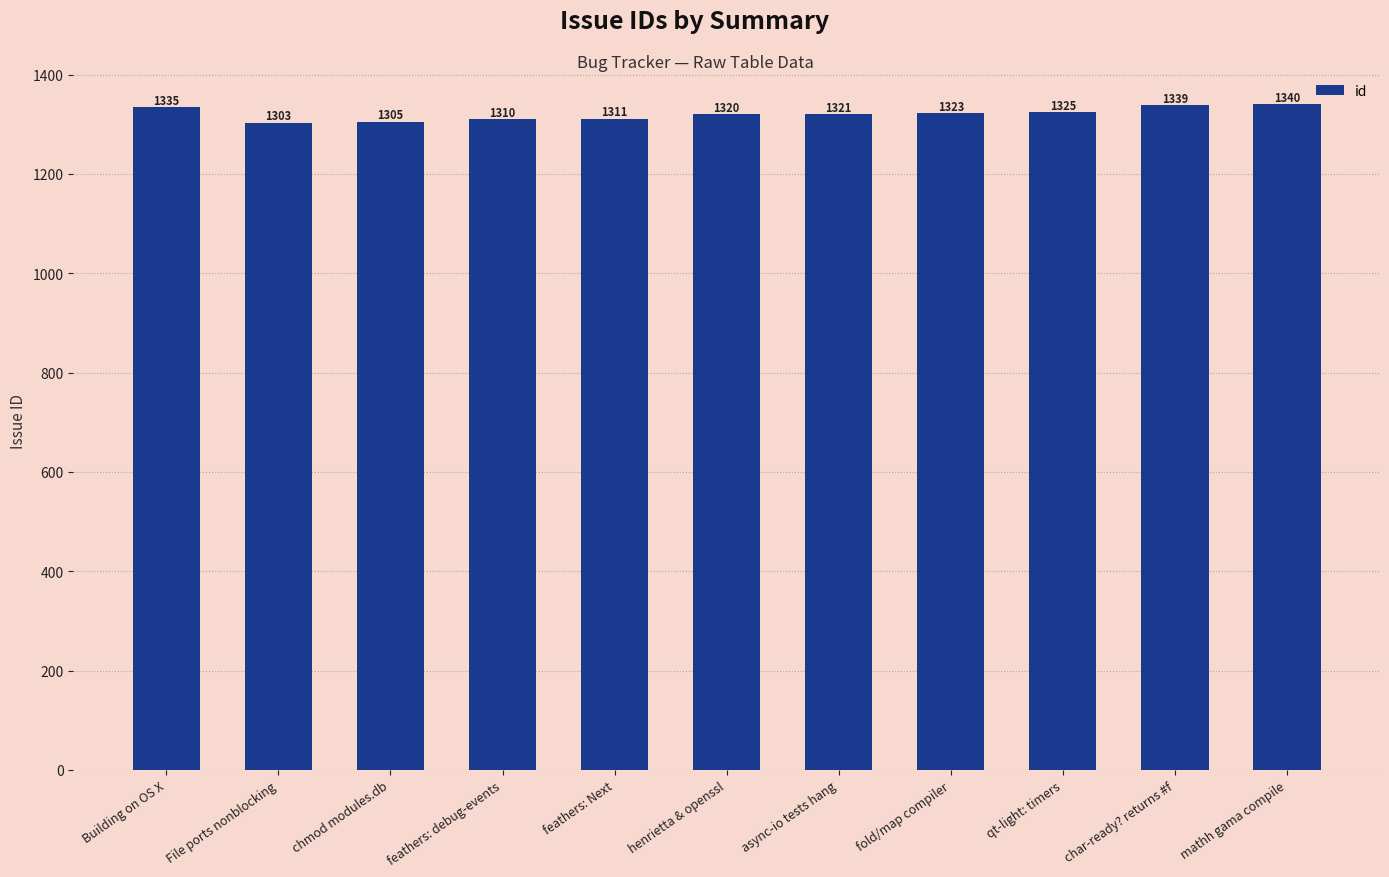

At which category does the chart reach its minimum across all series?

File ports nonblocking